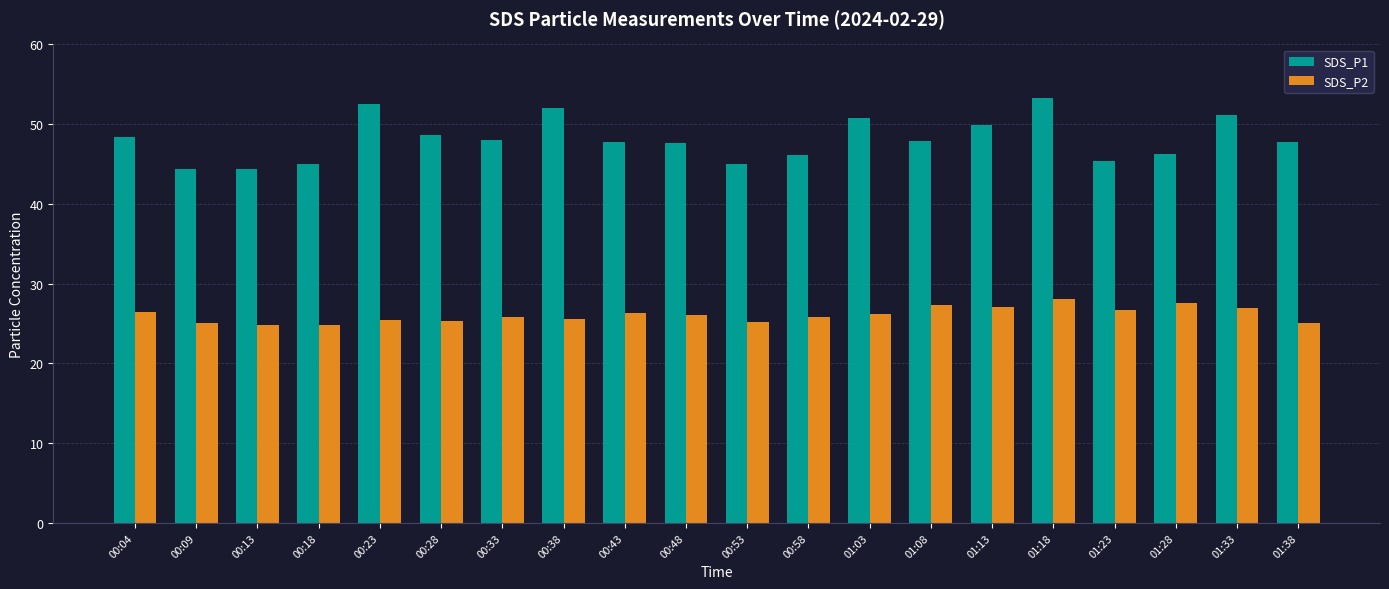

What is the total value across all series at 00:18?

69.9